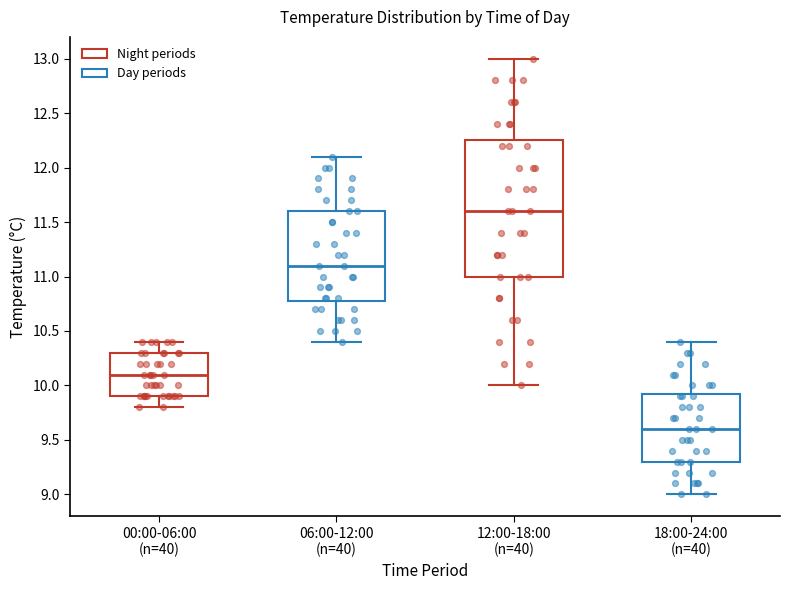

Reading left to right, transcribe this box plot: for each box, give where its median line is, the range the box spans, and where its two whiskers end, as read against the y-axis. The values are not printed on the chart, so give them approximately, as read against the axis.

00:00-06:00 (n=40): median 10.10, box 9.90 to 10.30, whiskers 9.80 to 10.40
06:00-12:00 (n=40): median 11.10, box 10.80 to 11.60, whiskers 10.40 to 12.10
12:00-18:00 (n=40): median 11.60, box 11.00 to 12.25, whiskers 10.00 to 13.00
18:00-24:00 (n=40): median 9.60, box 9.30 to 9.95, whiskers 9.00 to 10.40